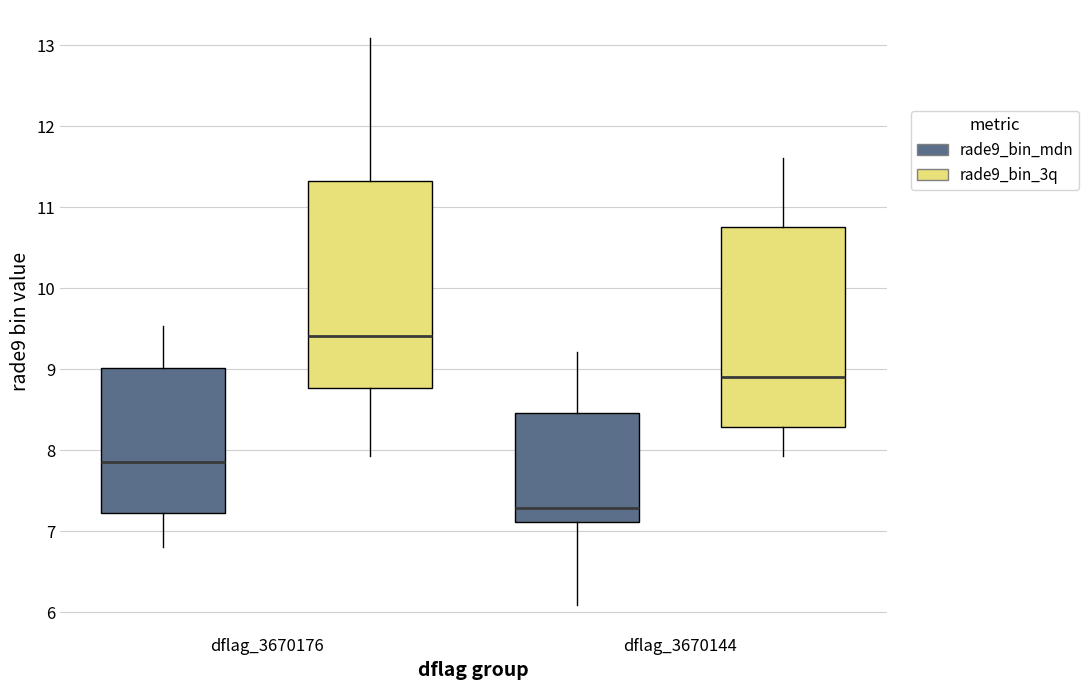

Which box has the highest median line?

dflag_3670176 (rade9_bin_3q)